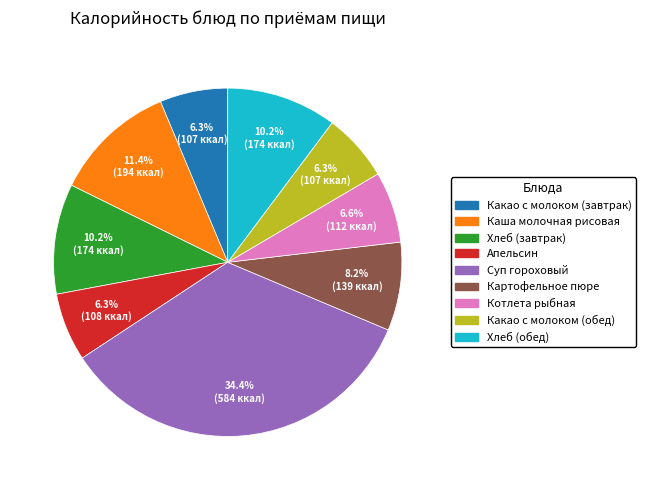

Do Каша молочная рисовая and Апельсин together represent more than half of the pie?

No